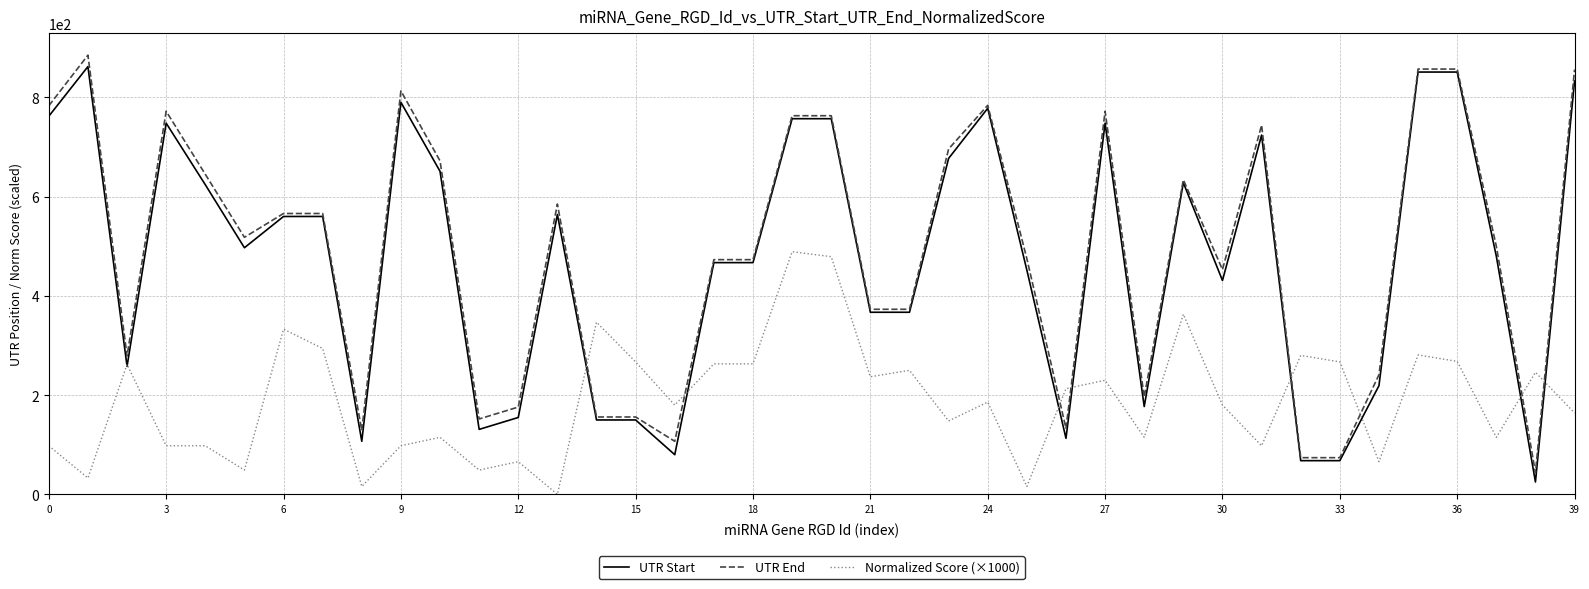

What is the lowest value of the UTR End series?

44